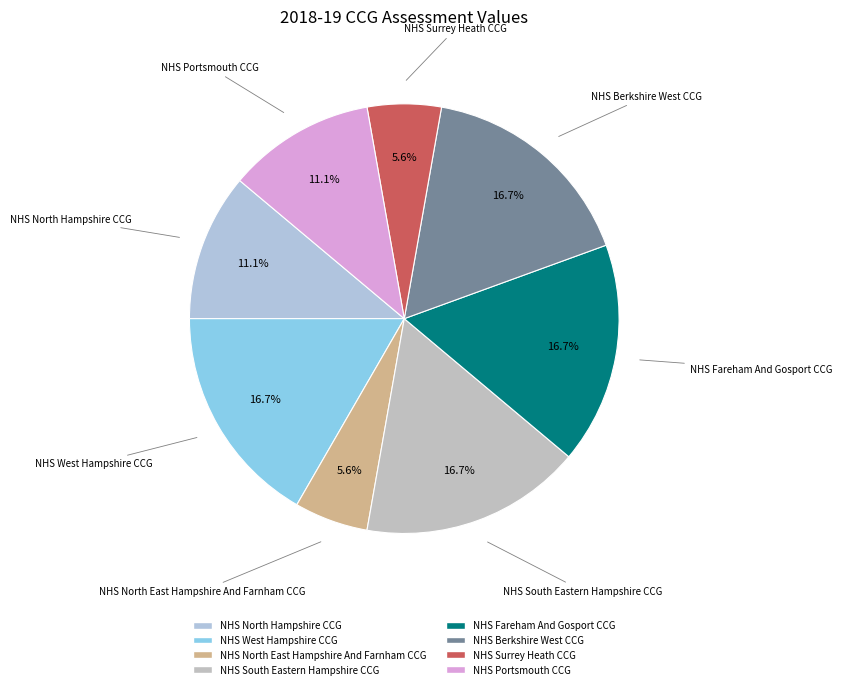

To the nearest percent, what is the combined percentage of NHS West Hampshire CCG and NHS Surrey Heath CCG?

22%